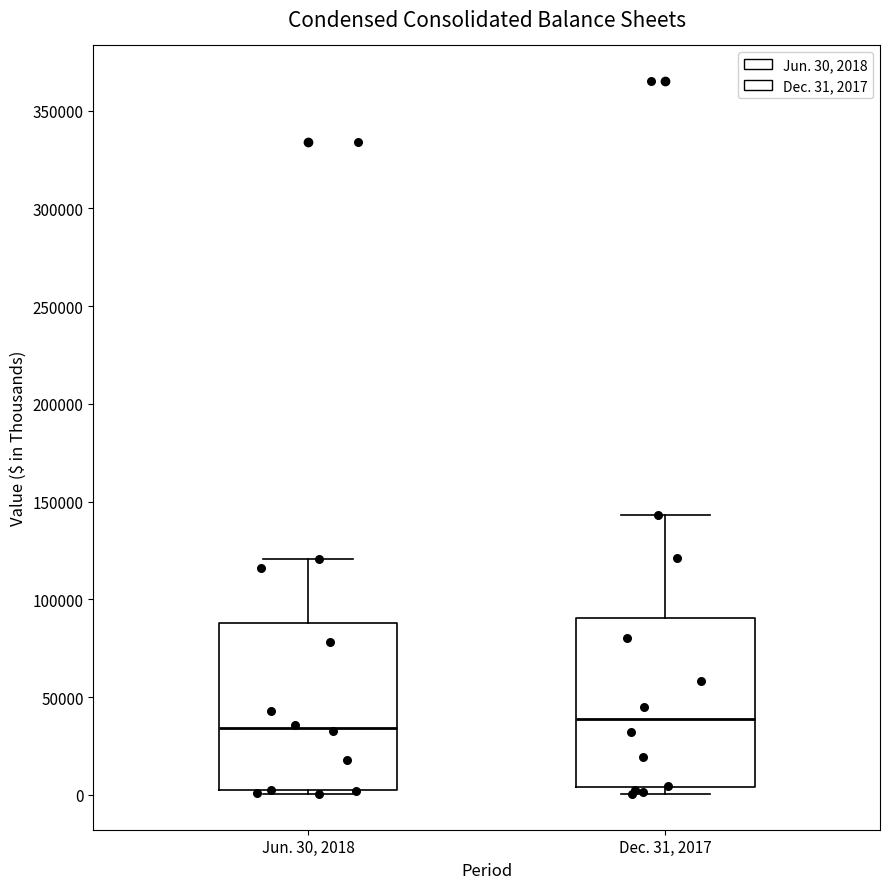

Reading left to right, transcribe this box plot: for each box, give where its median line is, the range the box spans, and where its two whiskers end, as read against the y-axis. The values are not printed on the chart, so give them approximately, as read against the axis.

Jun. 30, 2018: median 35000, box 0 to 90000, whiskers 0 (just below the box's lower edge) to 120000
Dec. 31, 2017: median 40000, box 5000 to 90000, whiskers 0 to 145000